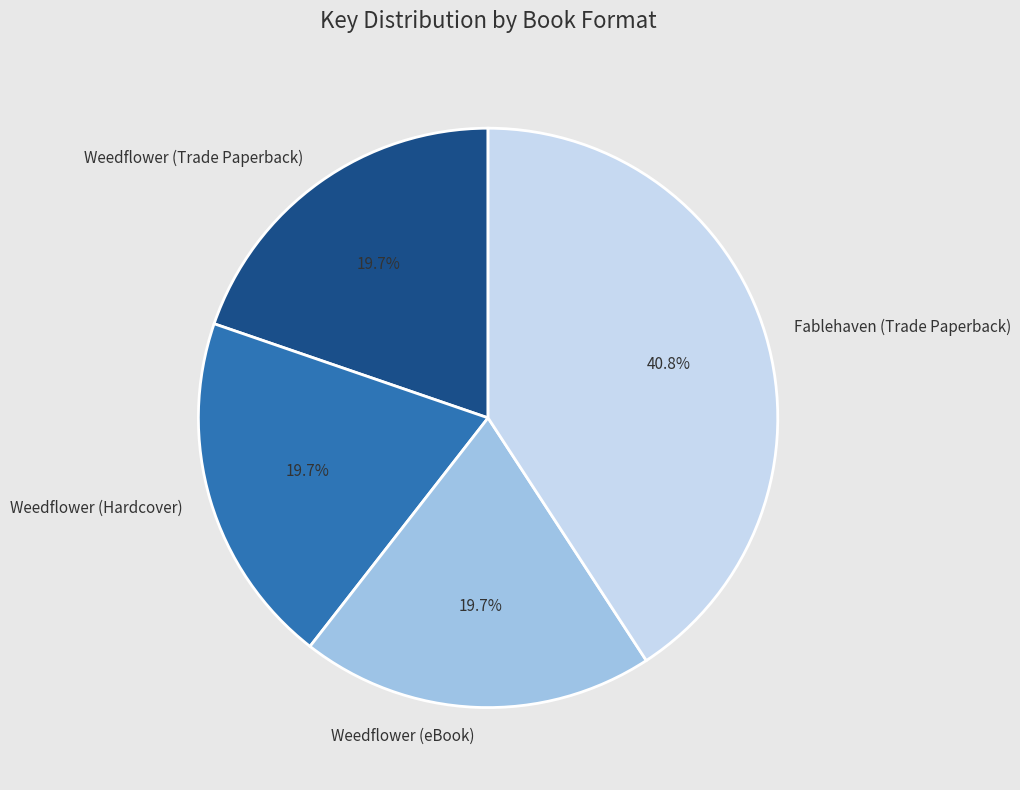

Combined, do Weedflower (Trade Paperback) and Weedflower (Hardcover) account for over 50%?

No